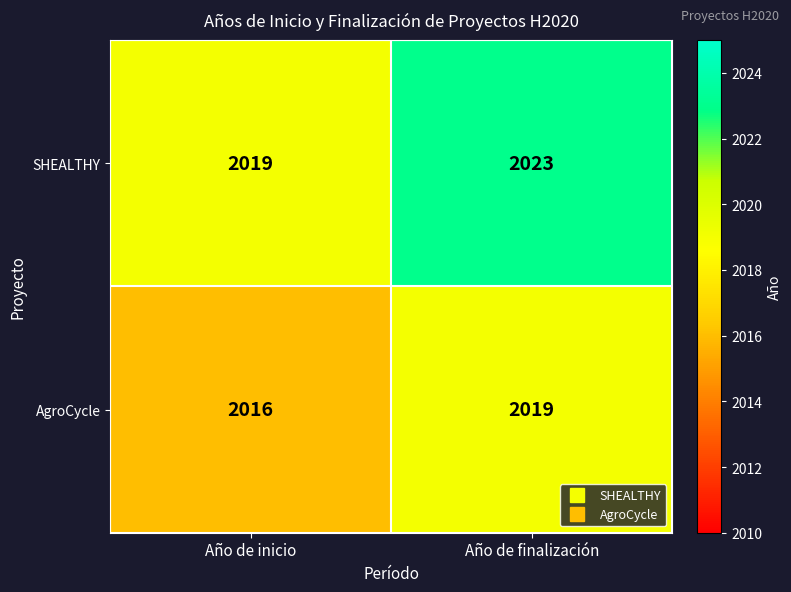

Which label corresponds to the smallest value in the chart?

Año de inicio